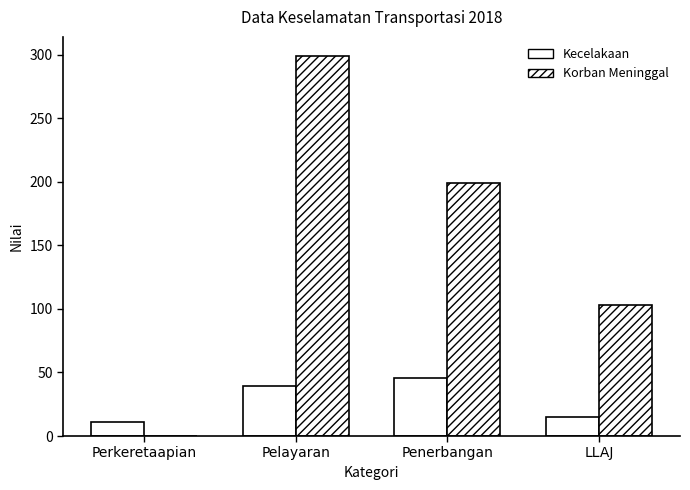

How many data points does each series have?

4